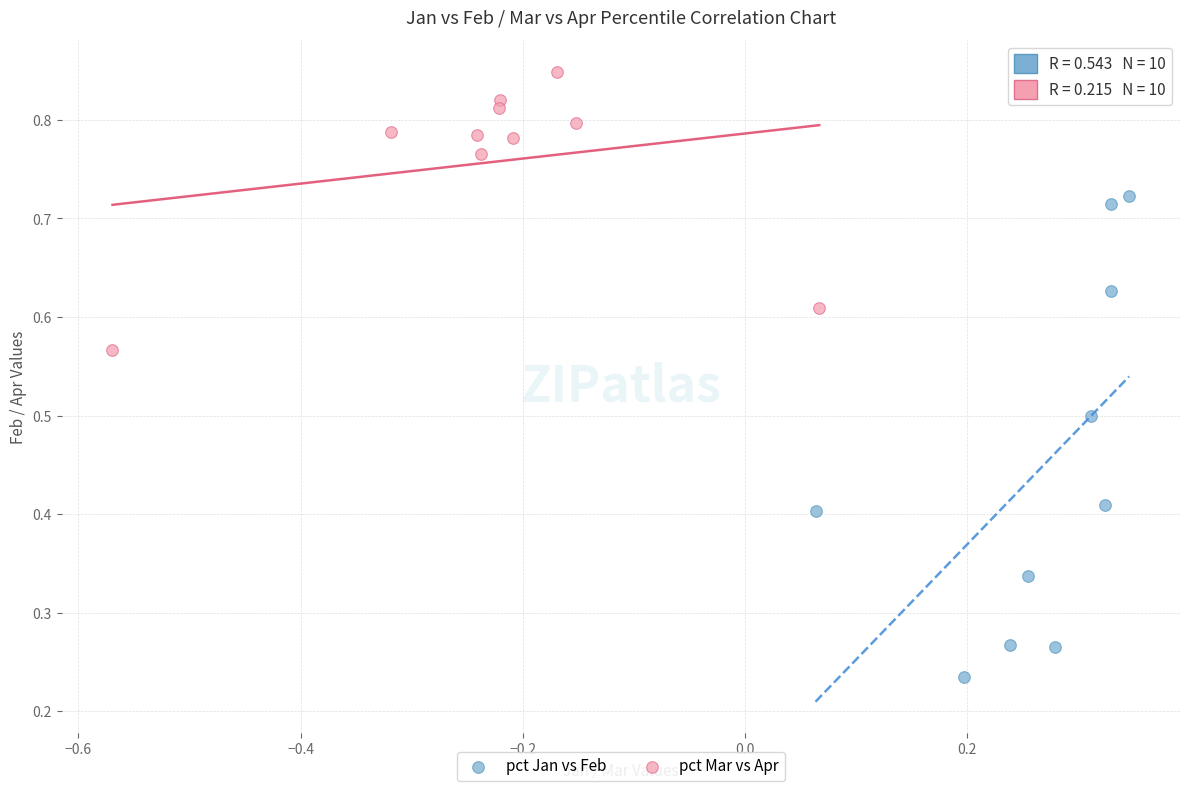

Which series reaches the maximum Y coordinate?

pct Mar vs Apr